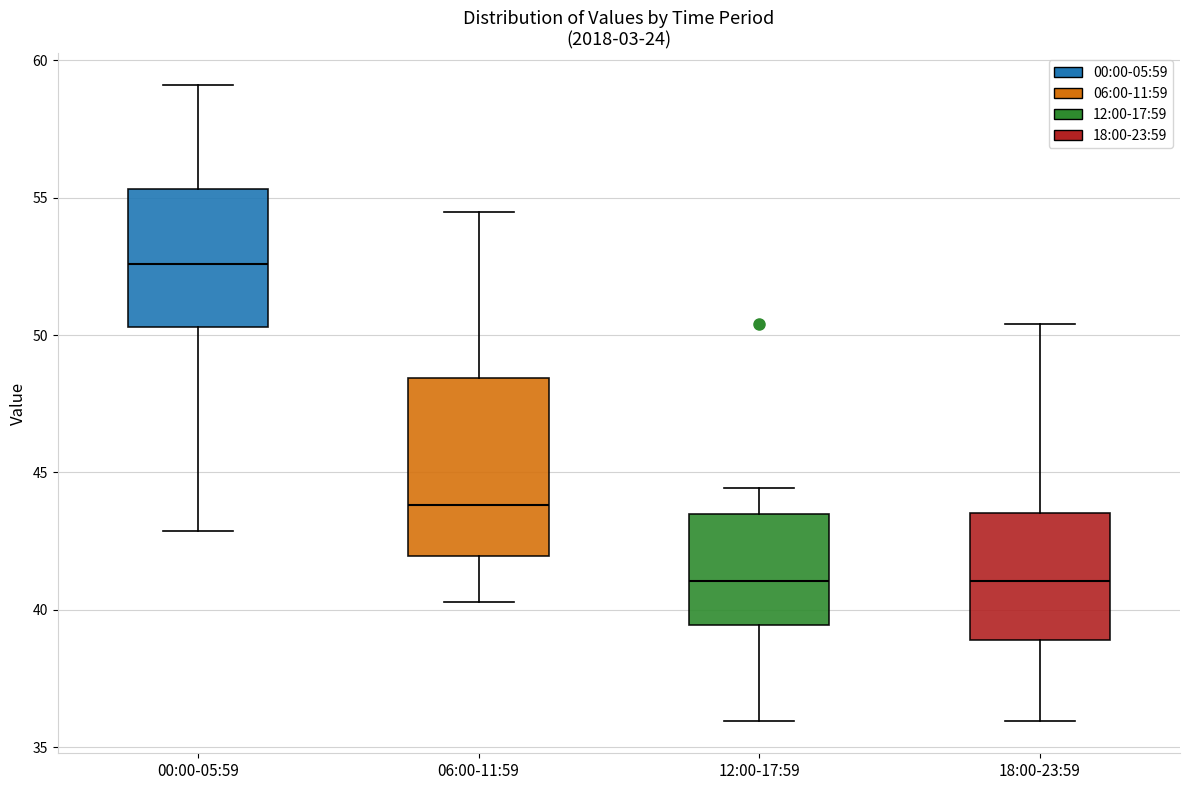

Reading left to right, read every box against the y-axis: the position of its median line, the range the box covers, and the ends of its whiskers. The values are not printed on the chart, so give them approximately, as read against the axis.

00:00-05:59: median 52.5, box 50.5 to 55.5, whiskers 43.0 to 59.0
06:00-11:59: median 44.0, box 42.0 to 48.5, whiskers 40.5 to 54.5
12:00-17:59: median 41.0, box 39.5 to 43.5, whiskers 36.0 to 44.5
18:00-23:59: median 41.0, box 39.0 to 43.5, whiskers 36.0 to 50.5